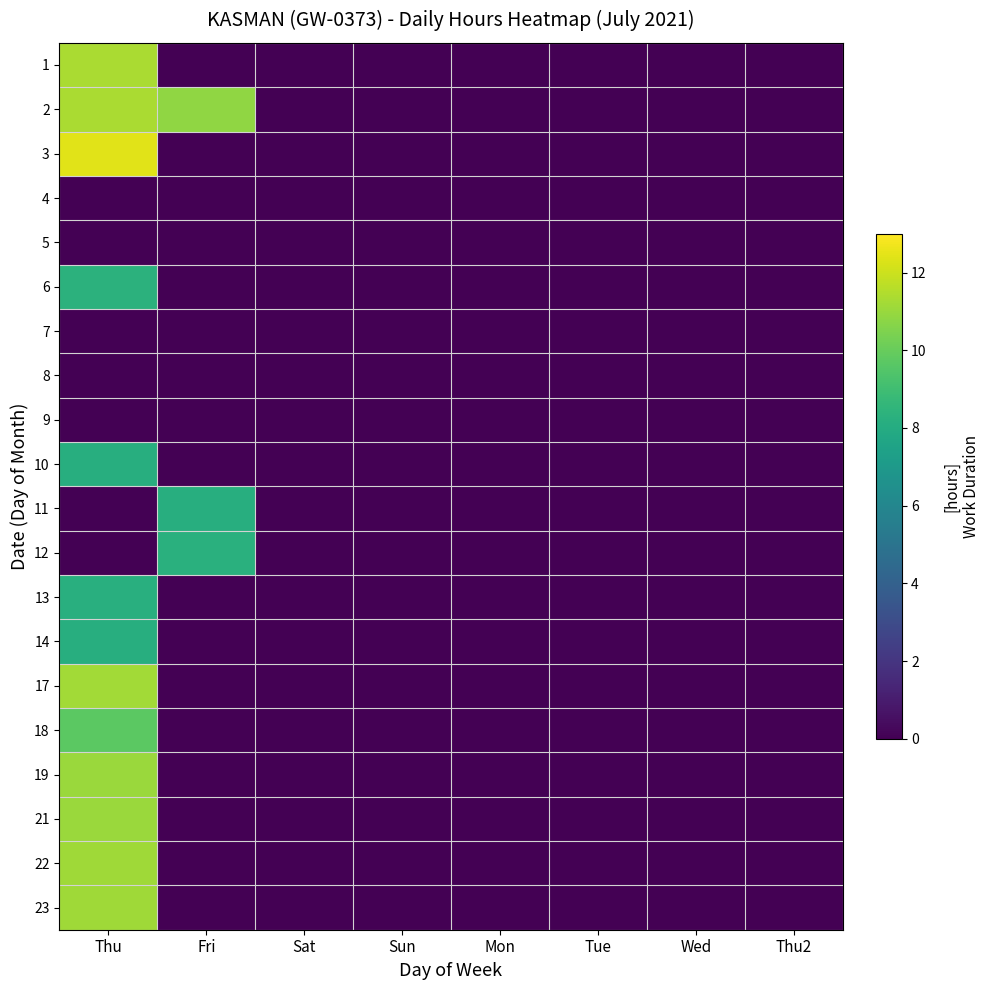

Reading right to left, transcribe all the data shown in this chart.

1: Thu2=0.0	Wed=0.0	Tue=0.0	Mon=0.0	Sun=0.0	Sat=0.0	Fri=0.0	Thu=11.3
2: Thu2=0.0	Wed=0.0	Tue=0.0	Mon=0.0	Sun=0.0	Sat=0.0	Fri=10.9	Thu=11.3
3: Thu2=0.0	Wed=0.0	Tue=0.0	Mon=0.0	Sun=0.0	Sat=0.0	Fri=0.0	Thu=12.4
4: Thu2=0.0	Wed=0.0	Tue=0.0	Mon=0.0	Sun=0.0	Sat=0.0	Fri=0.0	Thu=0.0
5: Thu2=0.0	Wed=0.0	Tue=0.0	Mon=0.0	Sun=0.0	Sat=0.0	Fri=0.0	Thu=0.0
6: Thu2=0.0	Wed=0.0	Tue=0.0	Mon=0.0	Sun=0.0	Sat=0.0	Fri=0.0	Thu=8.3
7: Thu2=0.0	Wed=0.0	Tue=0.0	Mon=0.0	Sun=0.0	Sat=0.0	Fri=0.0	Thu=0.0
8: Thu2=0.0	Wed=0.0	Tue=0.0	Mon=0.0	Sun=0.0	Sat=0.0	Fri=0.0	Thu=0.0
9: Thu2=0.0	Wed=0.0	Tue=0.0	Mon=0.0	Sun=0.0	Sat=0.0	Fri=0.0	Thu=0.0
10: Thu2=0.0	Wed=0.0	Tue=0.0	Mon=0.0	Sun=0.0	Sat=0.0	Fri=0.0	Thu=8.2
11: Thu2=0.0	Wed=0.0	Tue=0.0	Mon=0.0	Sun=0.0	Sat=0.0	Fri=8.2	Thu=0.0
12: Thu2=0.0	Wed=0.0	Tue=0.0	Mon=0.0	Sun=0.0	Sat=0.0	Fri=8.2	Thu=0.0
13: Thu2=0.0	Wed=0.0	Tue=0.0	Mon=0.0	Sun=0.0	Sat=0.0	Fri=0.0	Thu=8.2
14: Thu2=0.0	Wed=0.0	Tue=0.0	Mon=0.0	Sun=0.0	Sat=0.0	Fri=0.0	Thu=8.2
17: Thu2=0.0	Wed=0.0	Tue=0.0	Mon=0.0	Sun=0.0	Sat=0.0	Fri=0.0	Thu=11.2
18: Thu2=0.0	Wed=0.0	Tue=0.0	Mon=0.0	Sun=0.0	Sat=0.0	Fri=0.0	Thu=9.7
19: Thu2=0.0	Wed=0.0	Tue=0.0	Mon=0.0	Sun=0.0	Sat=0.0	Fri=0.0	Thu=11.0
21: Thu2=0.0	Wed=0.0	Tue=0.0	Mon=0.0	Sun=0.0	Sat=0.0	Fri=0.0	Thu=11.0
22: Thu2=0.0	Wed=0.0	Tue=0.0	Mon=0.0	Sun=0.0	Sat=0.0	Fri=0.0	Thu=11.2
23: Thu2=0.0	Wed=0.0	Tue=0.0	Mon=0.0	Sun=0.0	Sat=0.0	Fri=0.0	Thu=11.1